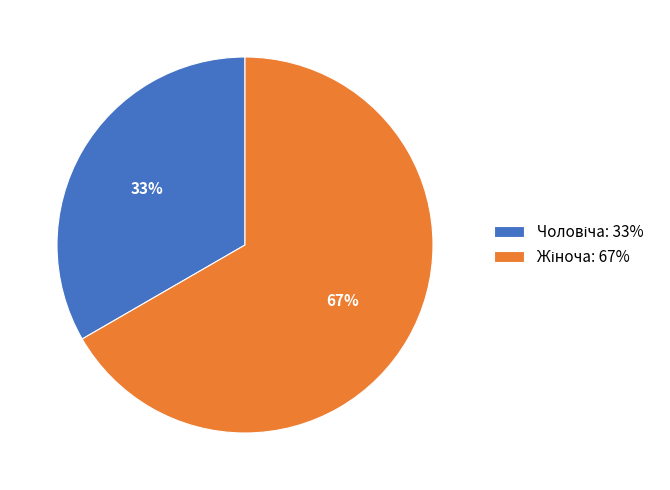

Is there a majority slice in this chart?

Yes